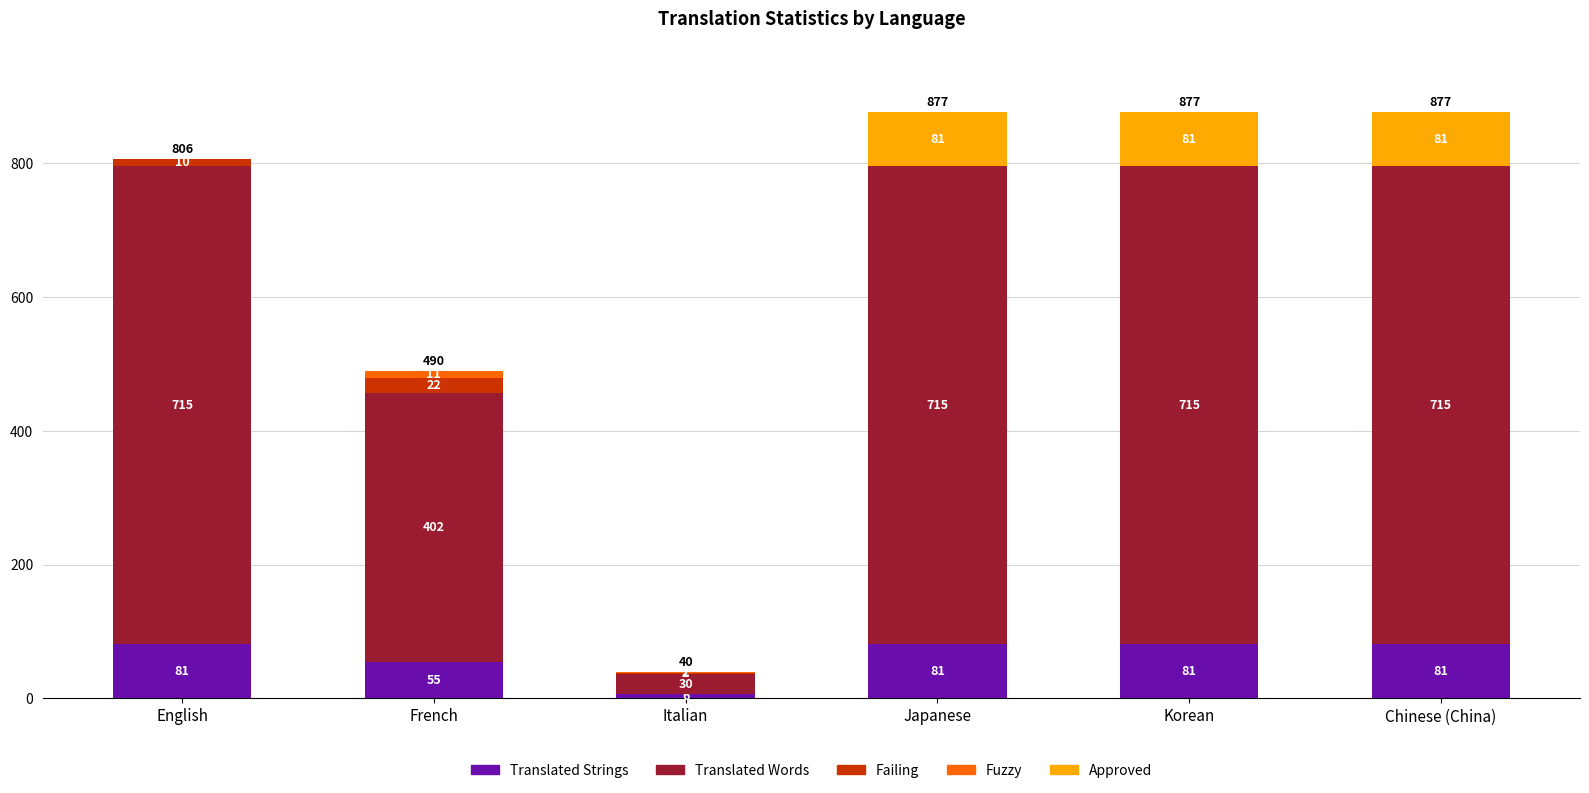

How many data points does each series have?

6